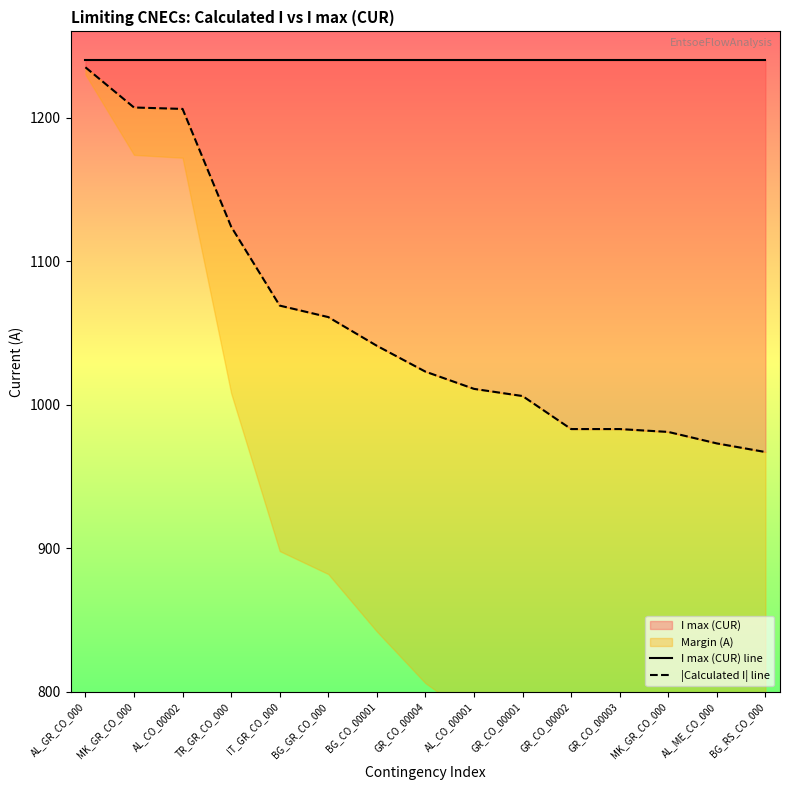

Which series has the largest range (max minus min)?

|Calculated I| line